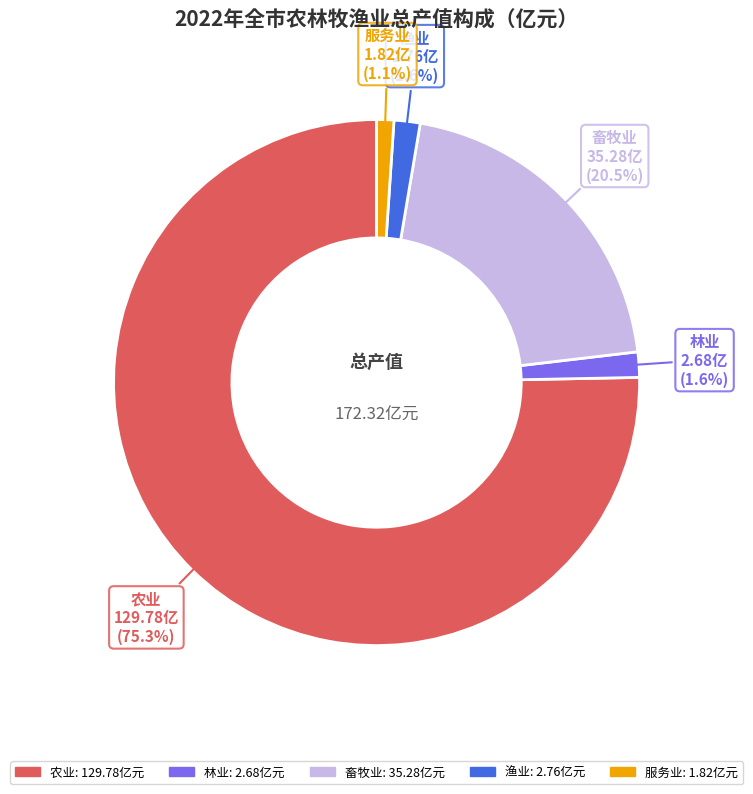

Is it true that 林业 is 2% of the pie?

True